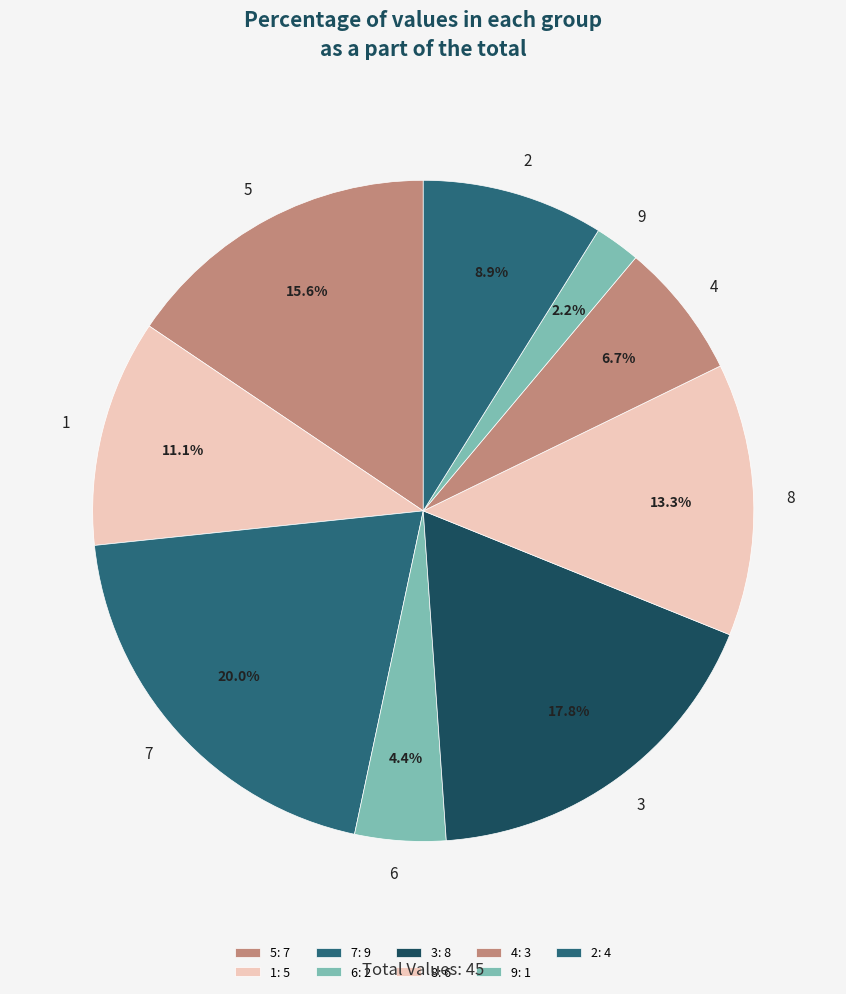

Is there any slice that represents more than half of the pie?

No